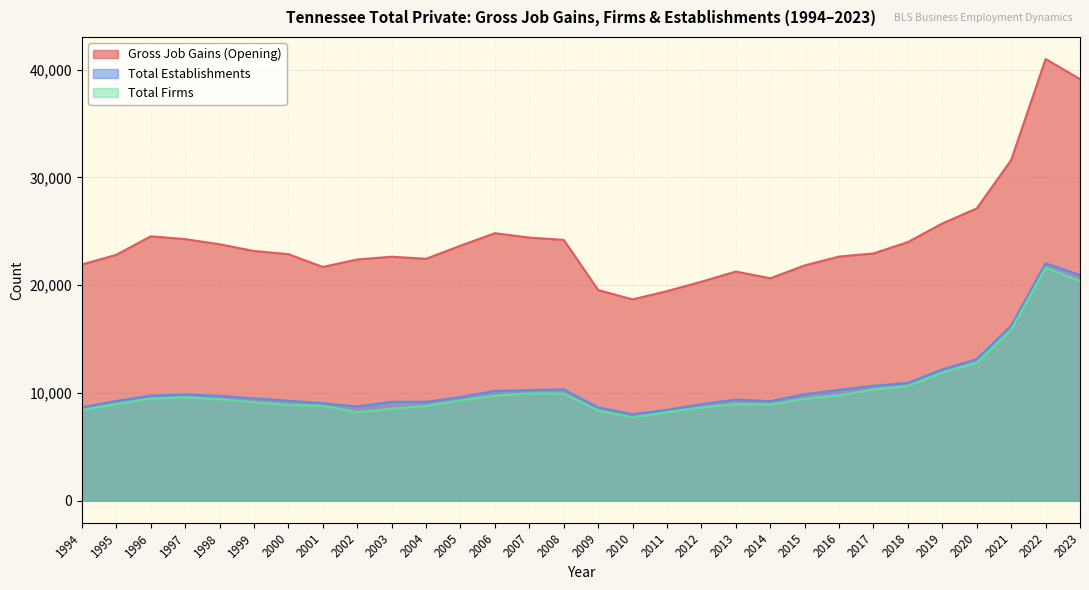

The Gross Job Gains (Opening) series shows 39821 at 2017. True or false?

False